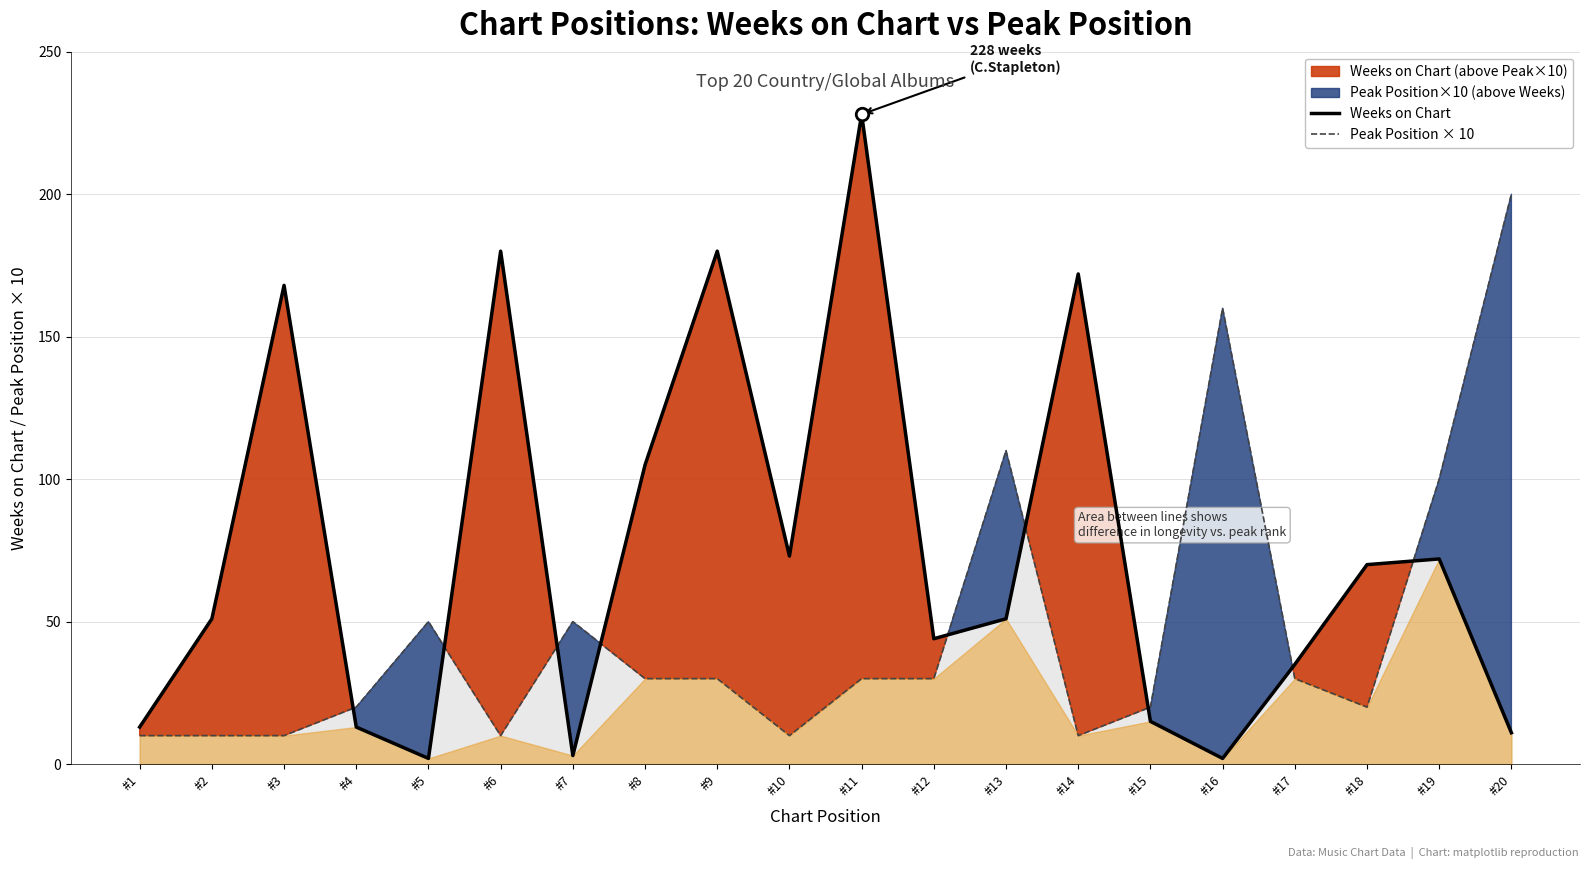

List the series in order of their overall mean, highest first.

Weeks on Chart, Peak Position × 10